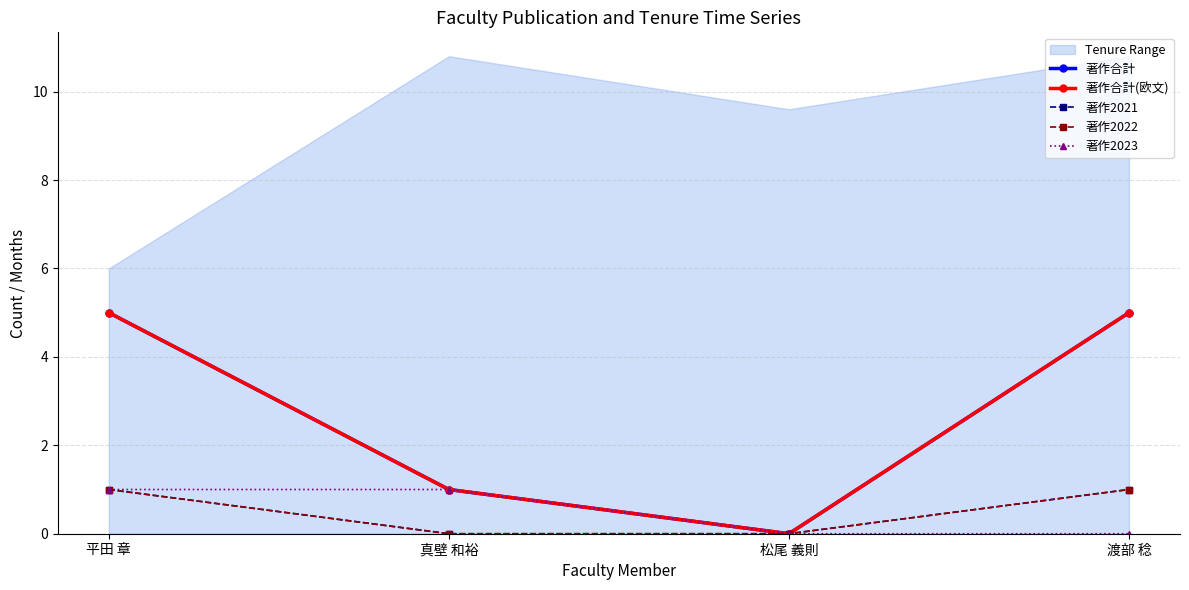

Does the chart have visible grid lines?

Yes